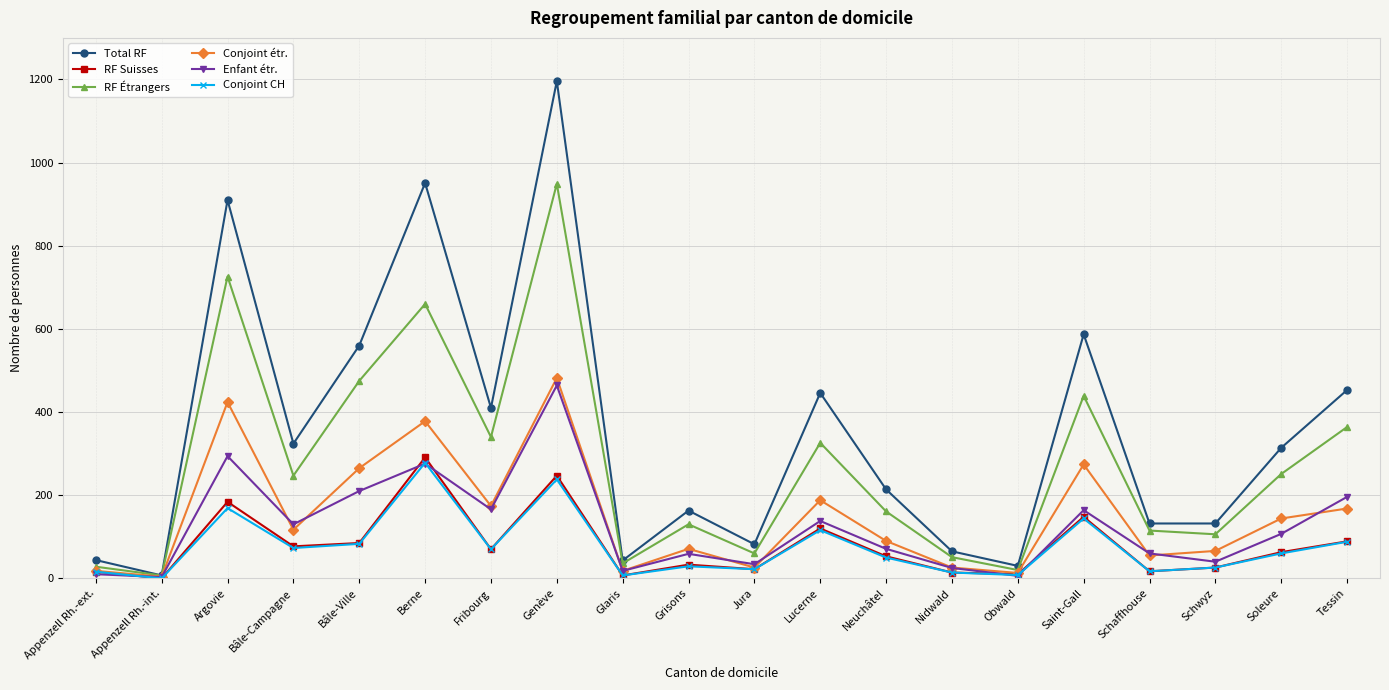

Is it true that Conjoint étr. equals 48 at Neuchâtel?

False